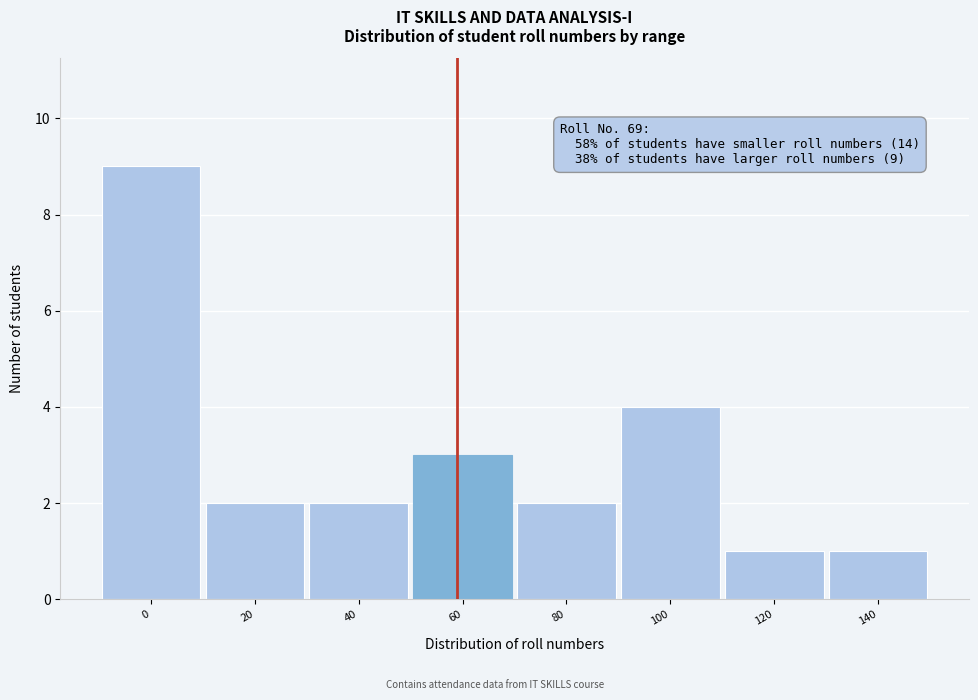

Reading right to left, list all the values displayed in this chart.

1	1	4	2	3	2	2	9